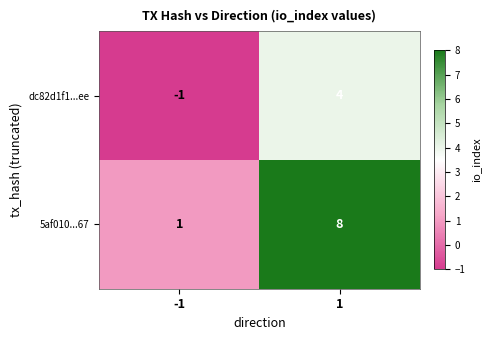

Count the number of categories in the chart.

2